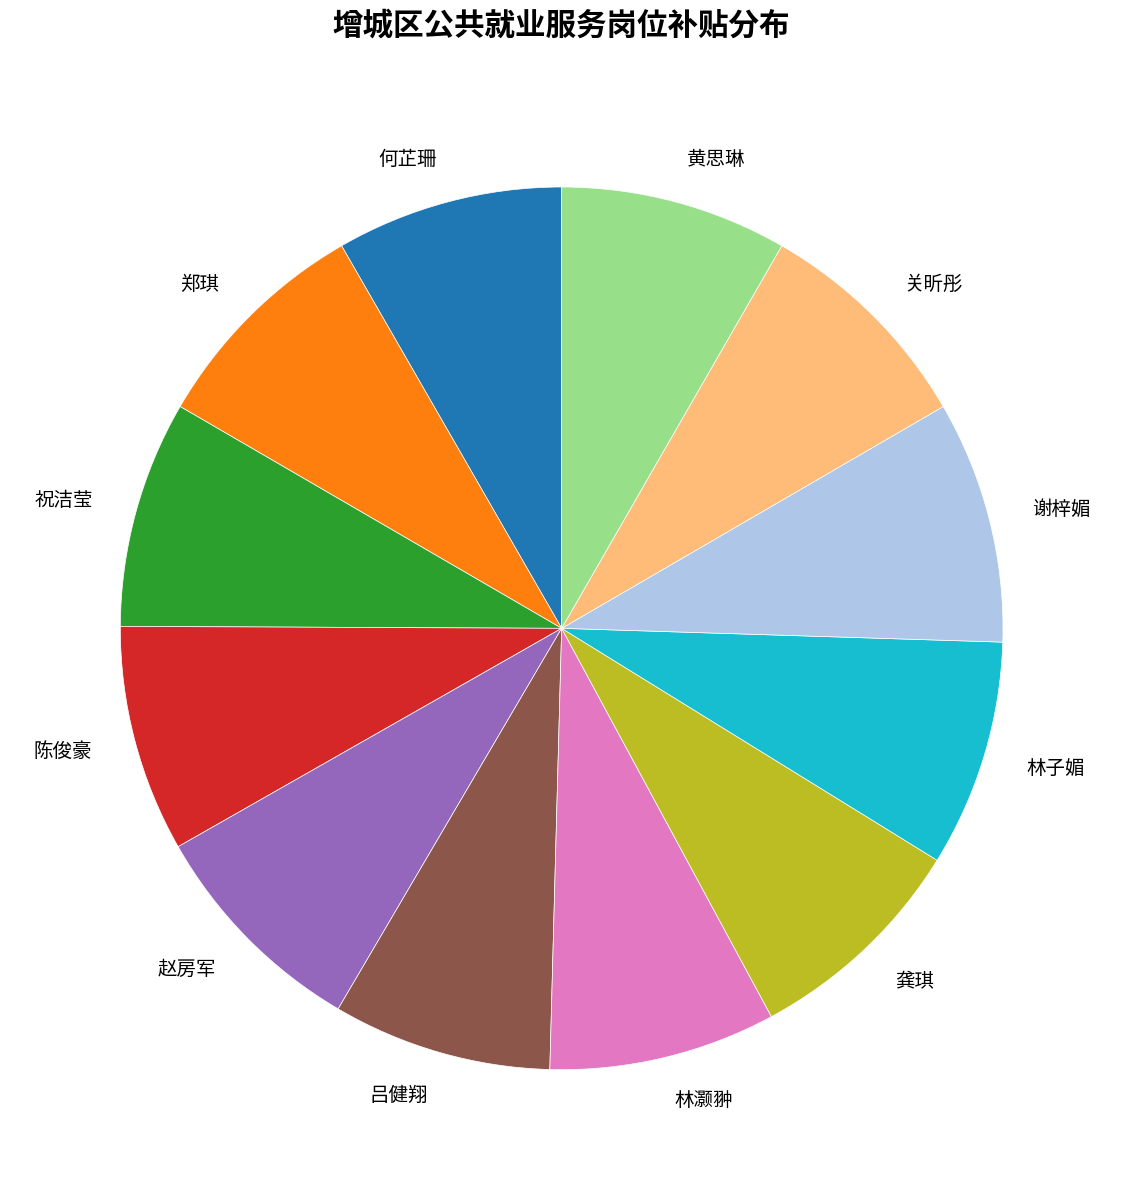

Which slice is the largest?

谢梓媚